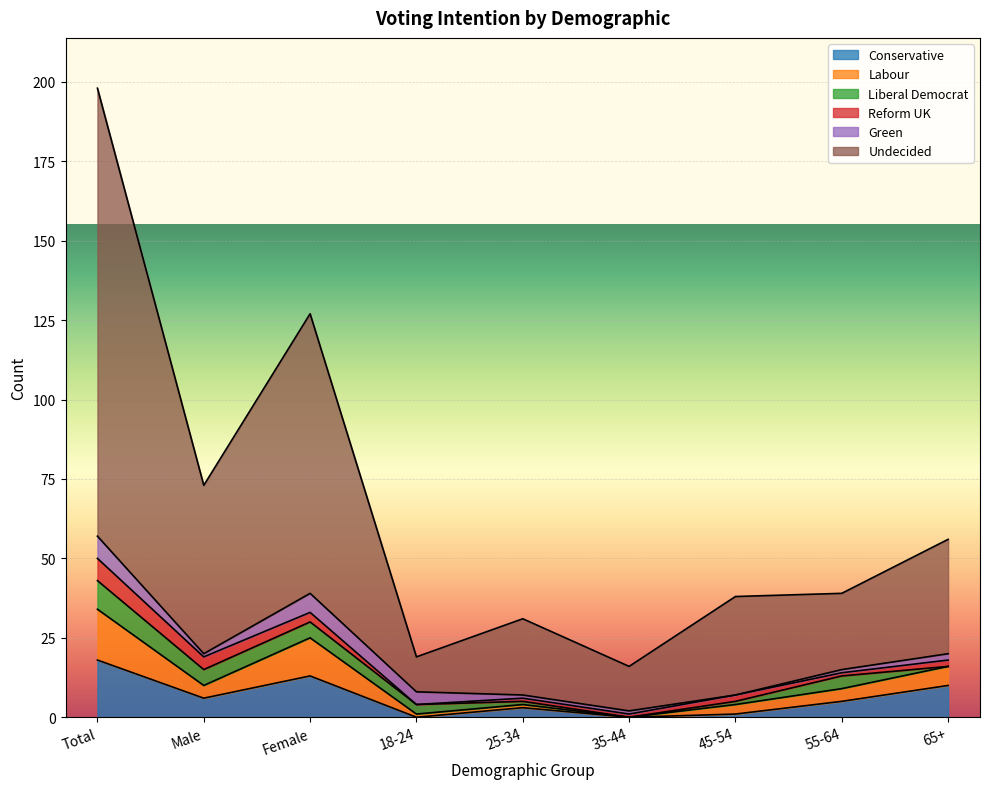

At which category does the chart reach its minimum across all series?

18-24